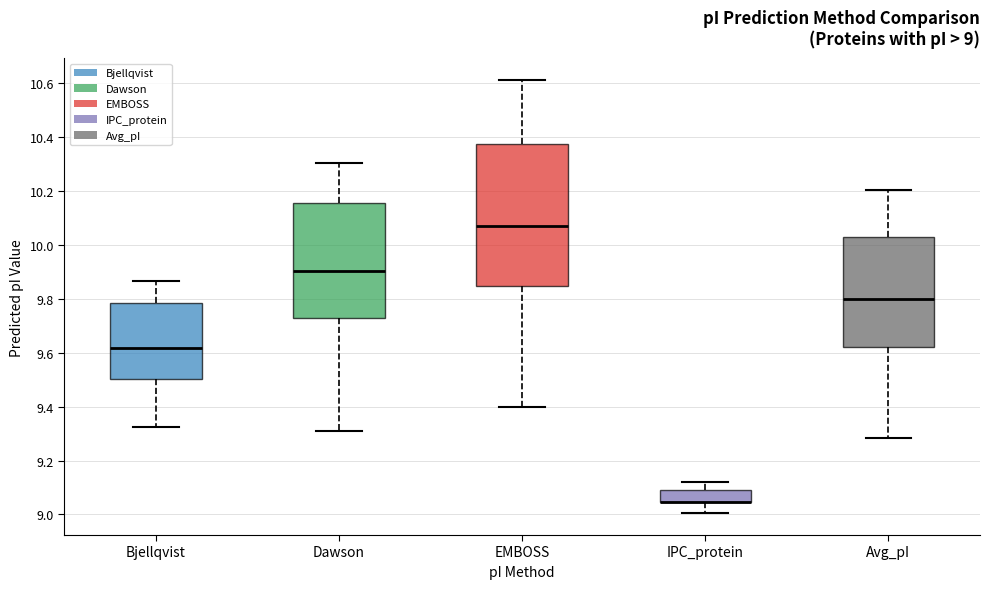

Comparing the boxes themselves (not the whiskers), which one is the tallest?

EMBOSS